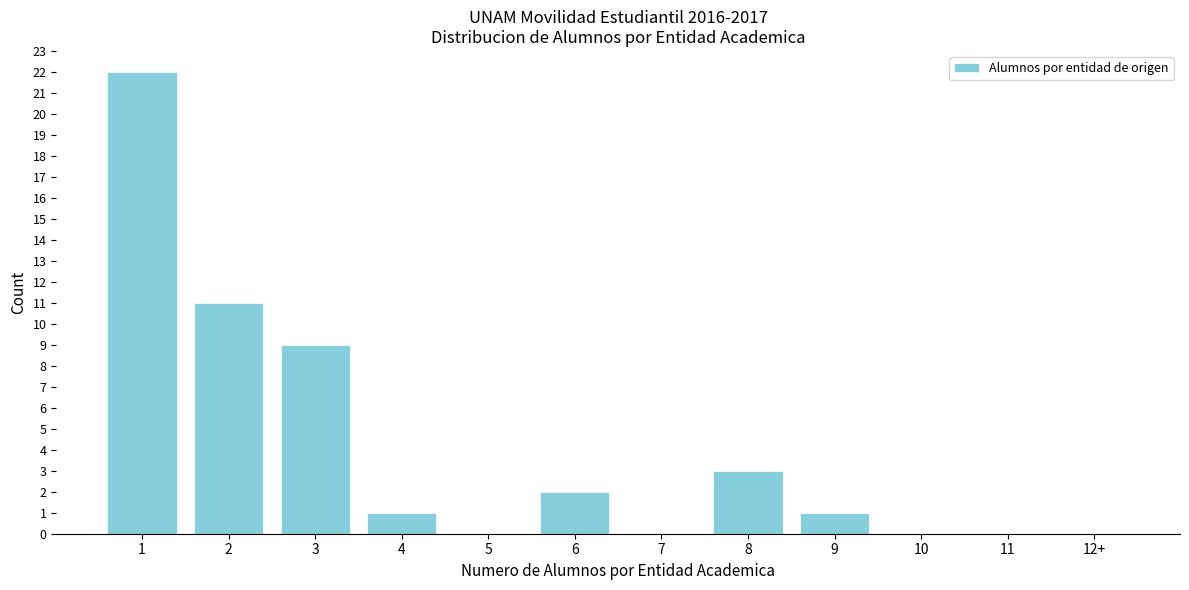

Reading left to right, extract all data points from this chart.

1=22	2=11	3=9	4=1	5=0	6=2	7=0	8=3	9=1	10=0	11=0	12+=0